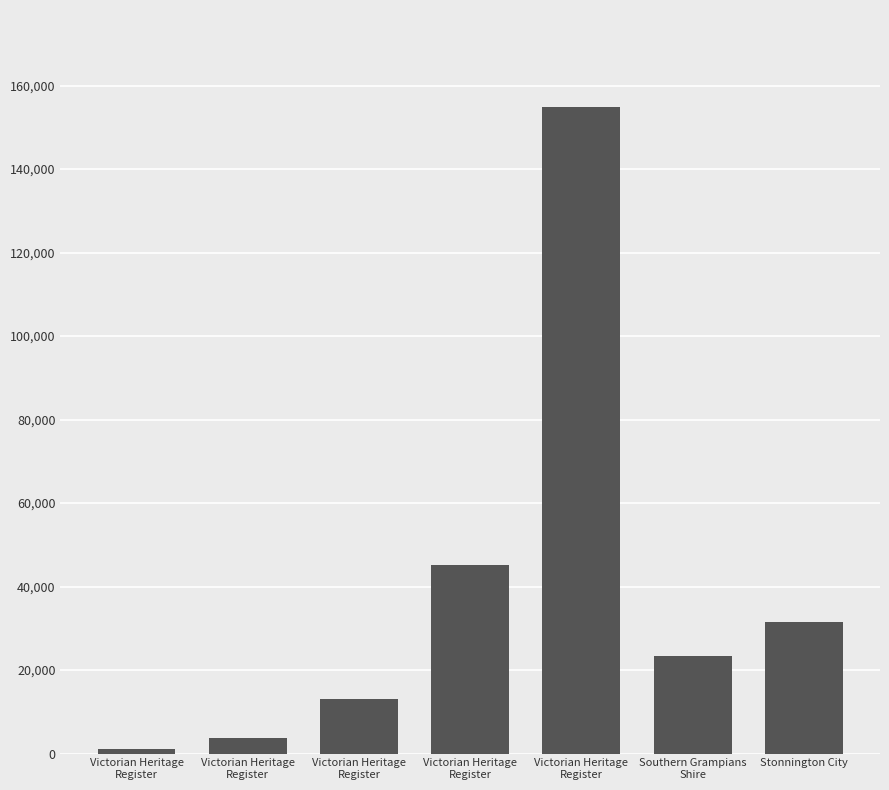

Are the bars horizontal?

No